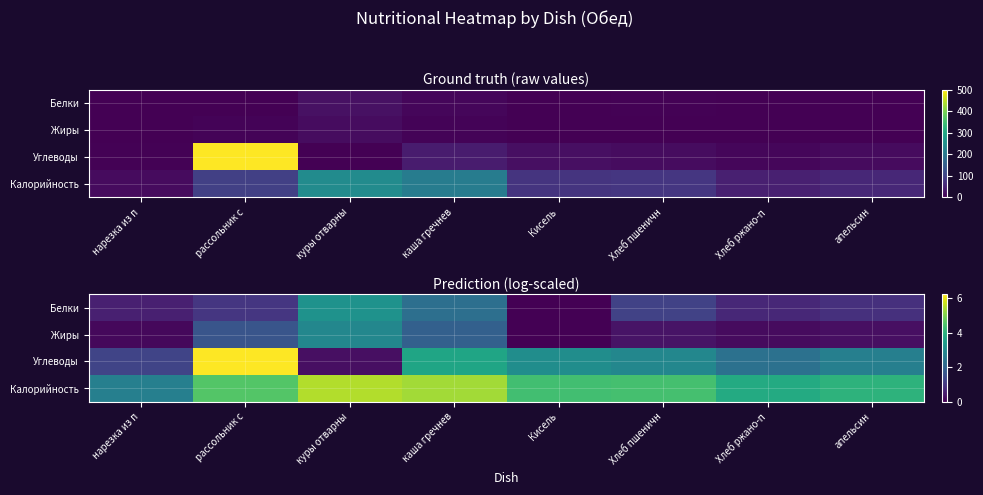

What is the total value across all series at Кисель?

7.4